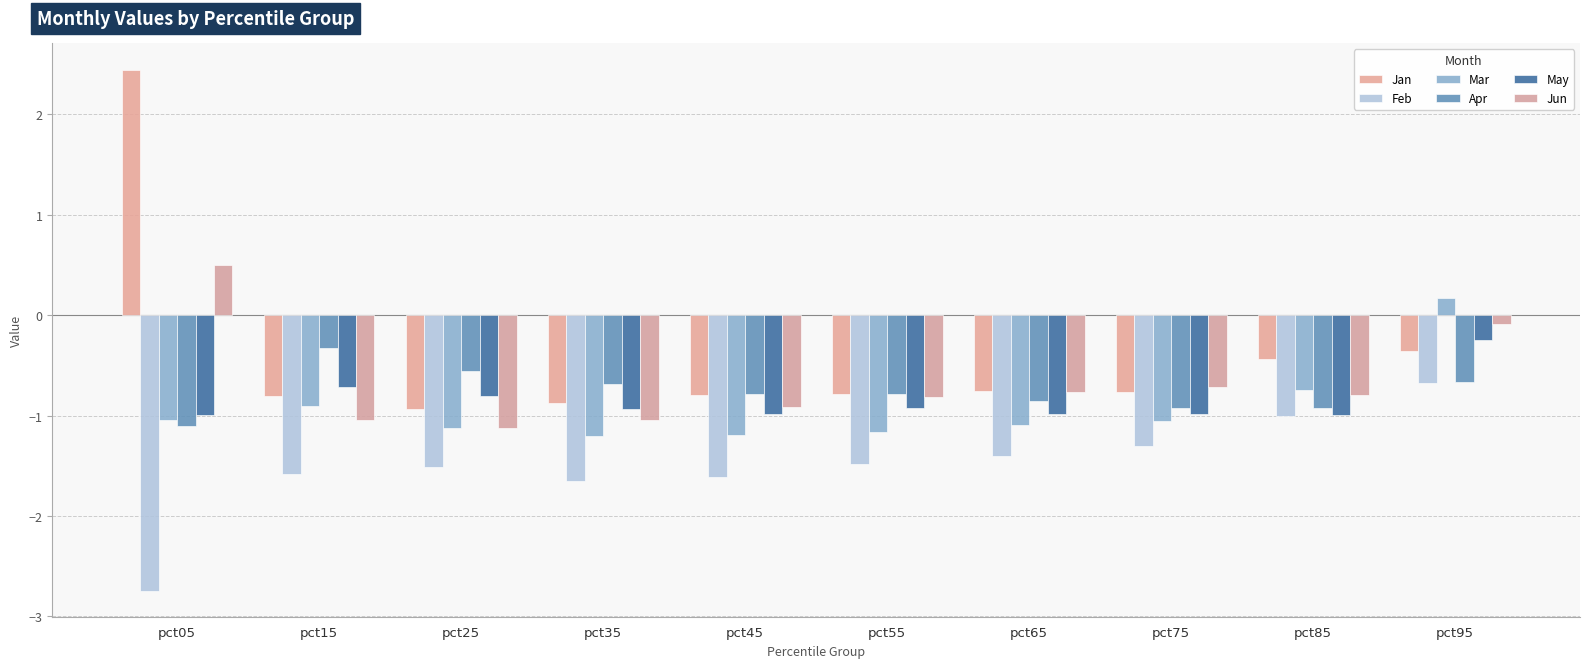

What is the difference between the maximum and minimum values in the Mar series?

1.4